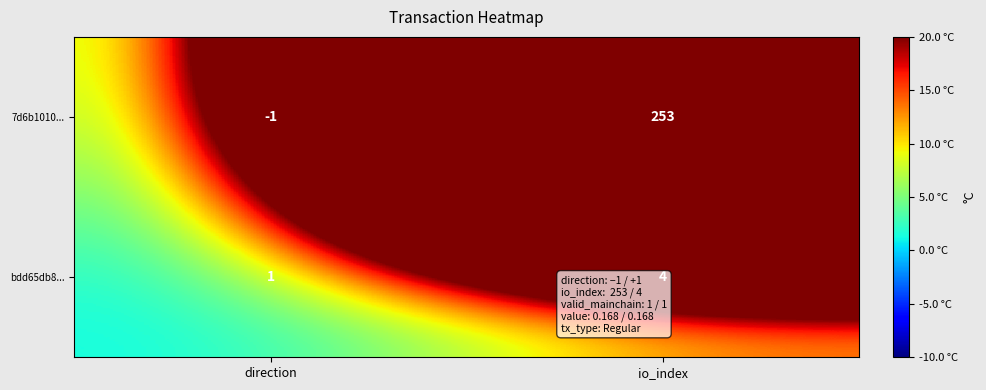

Which series changed the most between direction and io_index?

7d6b1010...